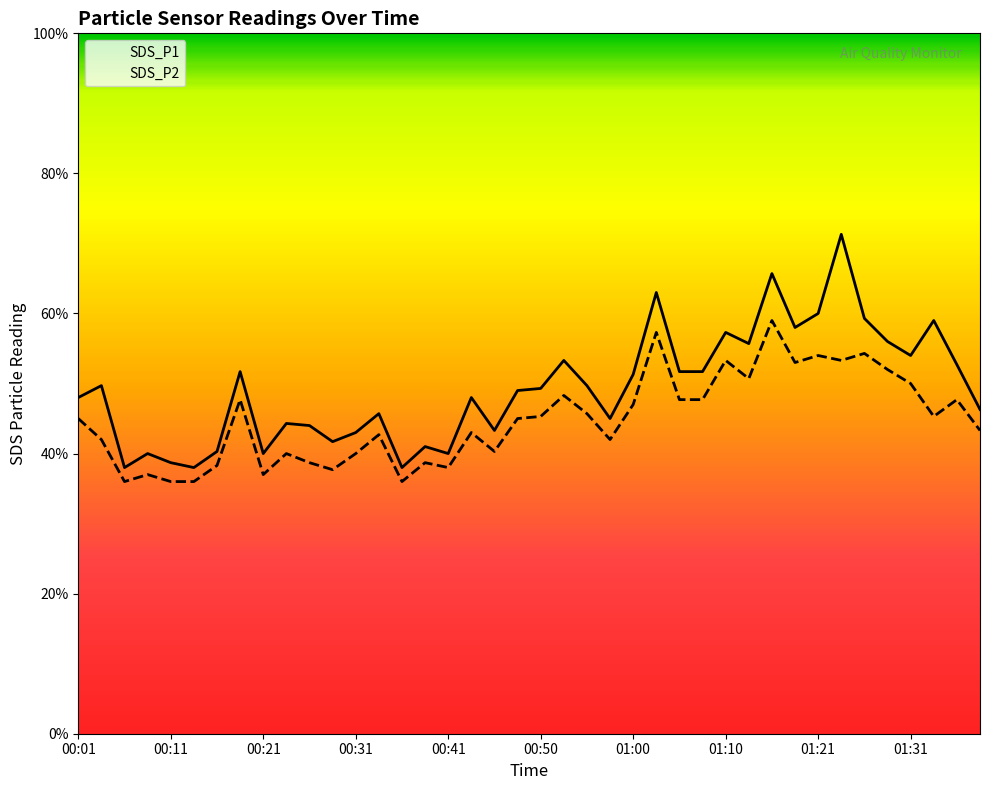

What position from the right is 16?

24